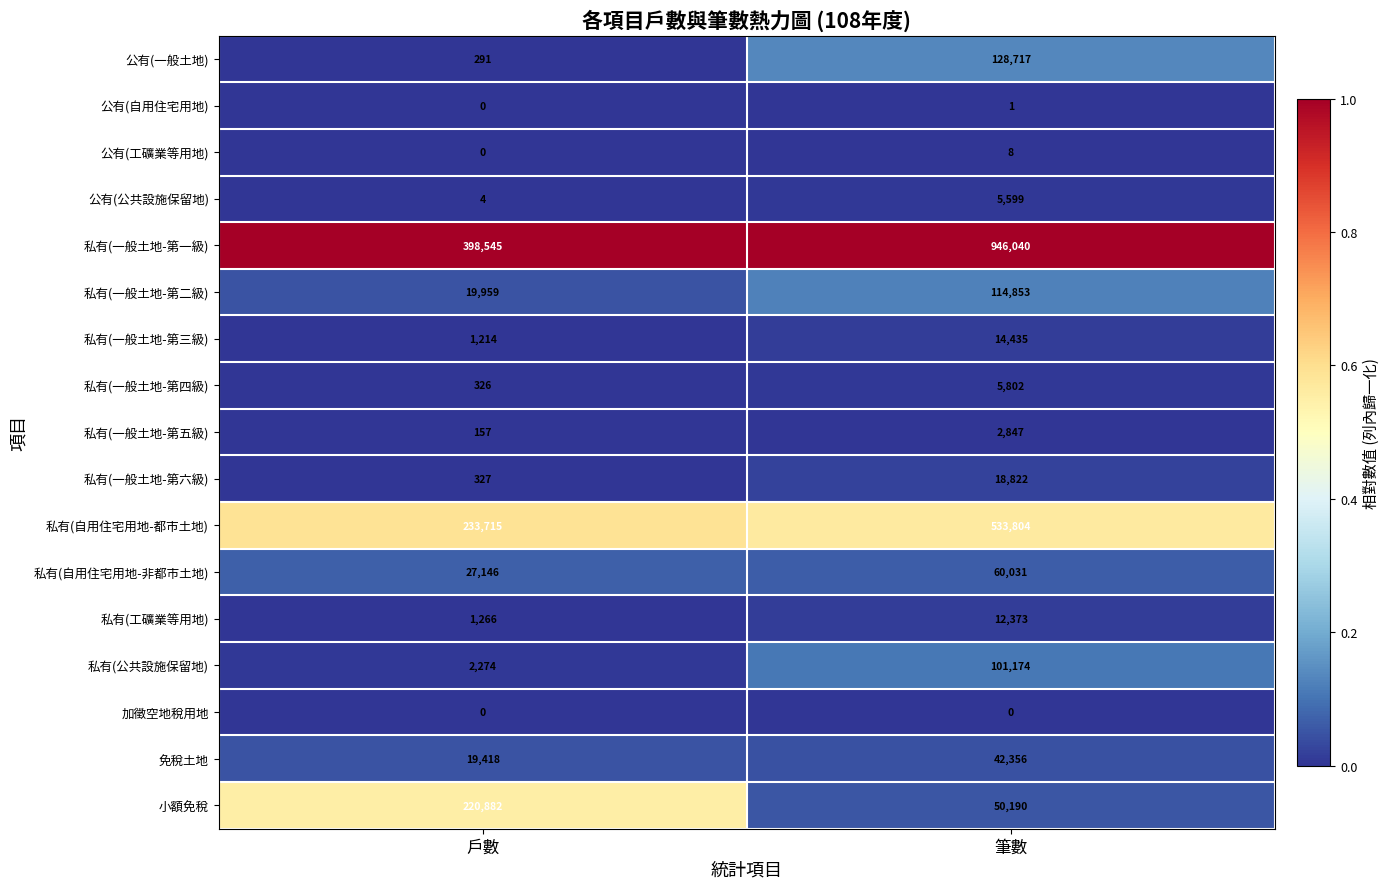

What is the sum of all 小額免稅 values?

271072